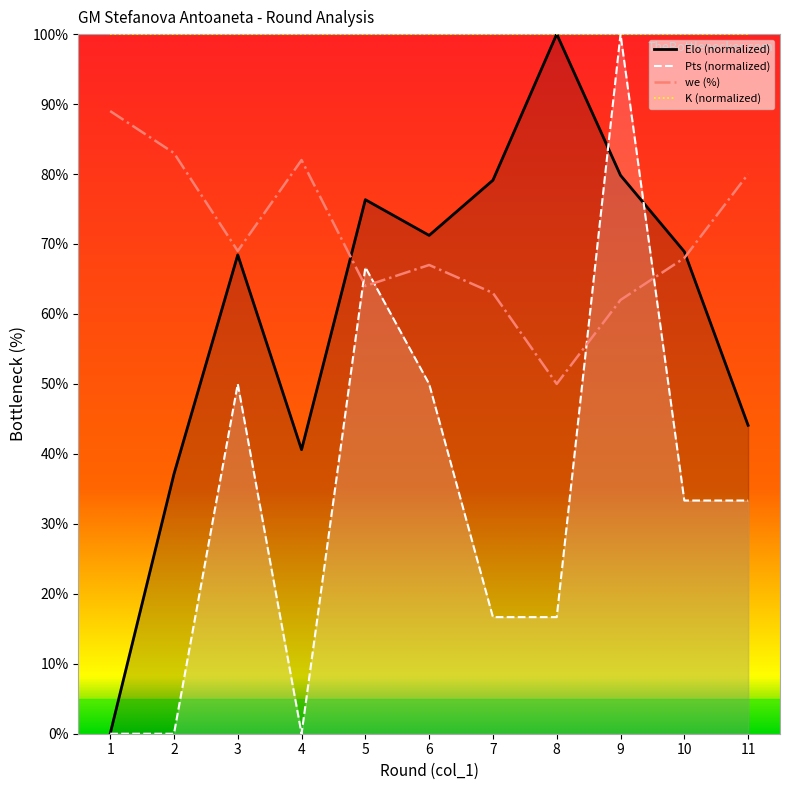

How many values in the Pts series exceed 33?

6